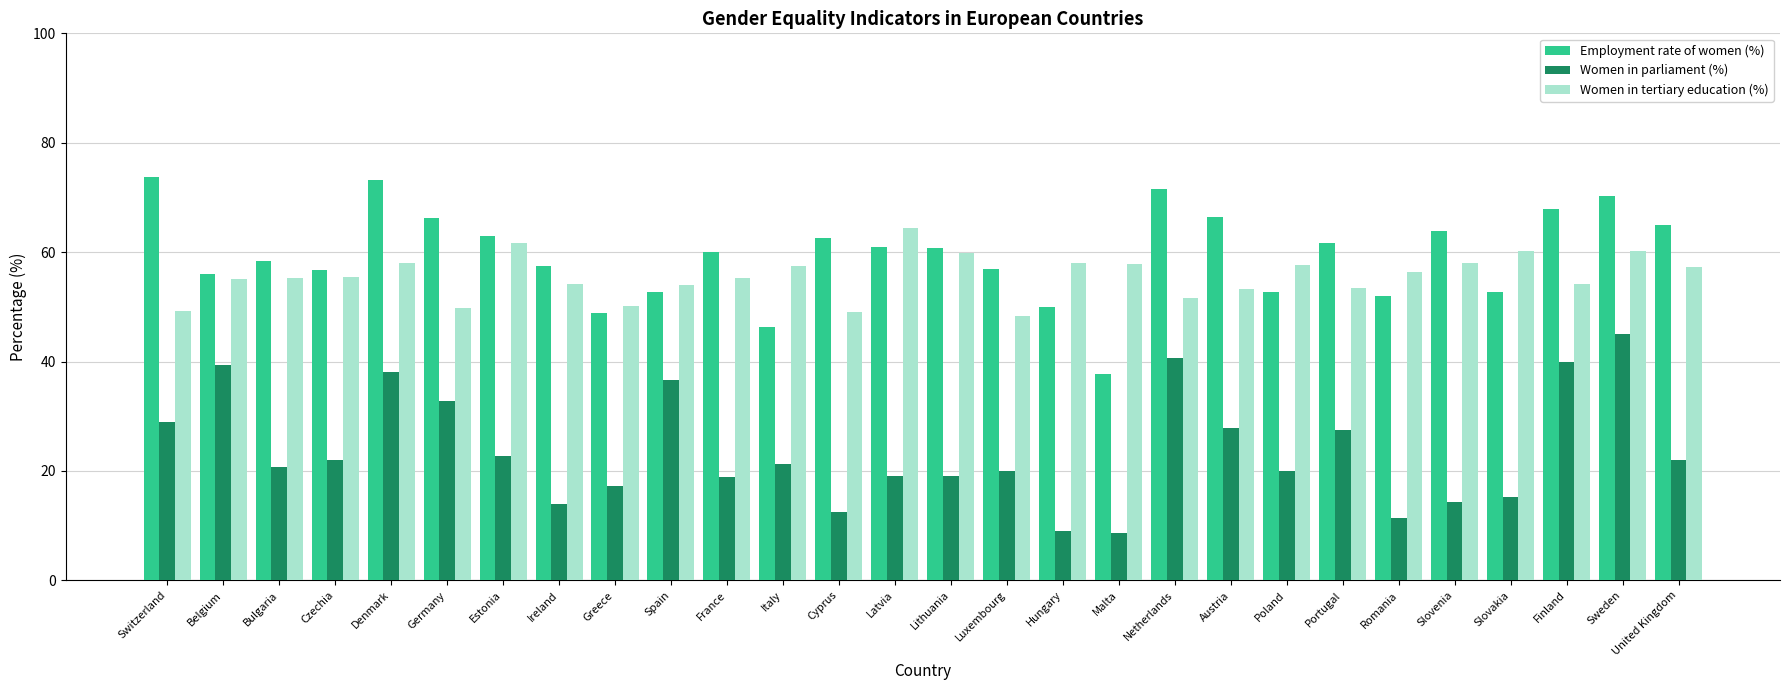

The value of Employment rate of women (%) at Netherlands is 71.5. True or false?

True